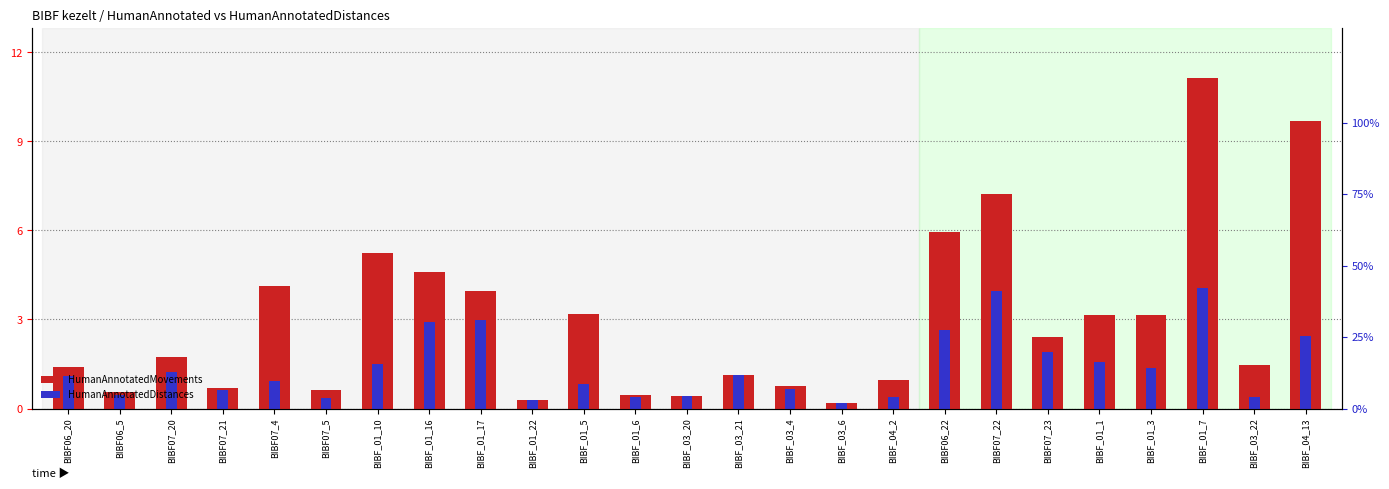

Which category has the lowest value across all series?

BIBF_03_6